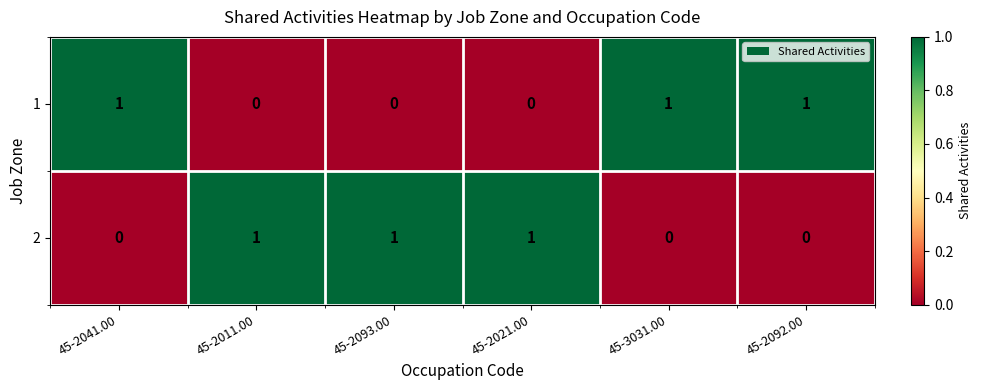

The 1 series shows 0 at 45-2093.00. True or false?

True